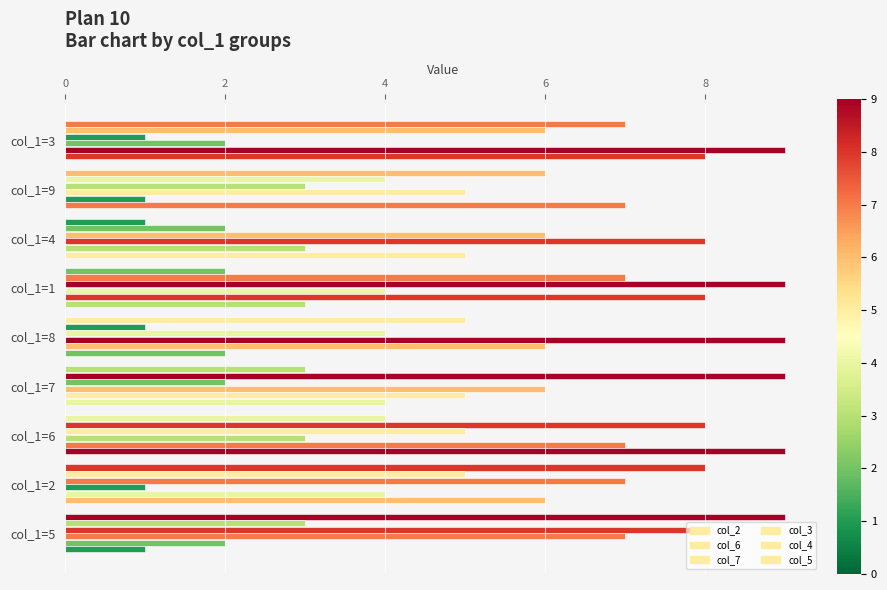

Count the number of data series in this chart.

6